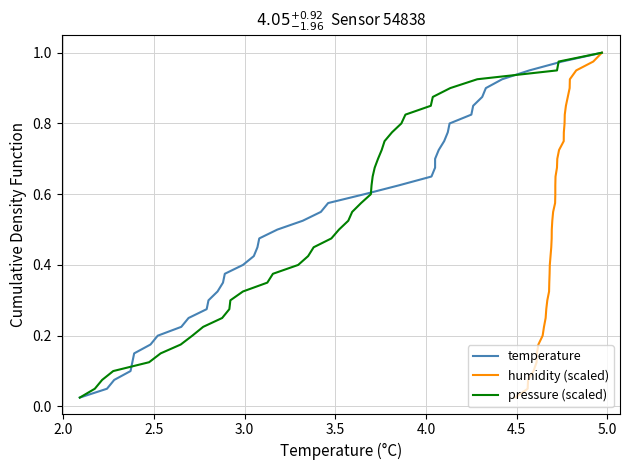

True or false: pressure (scaled) and humidity (scaled) cross at least once.

False